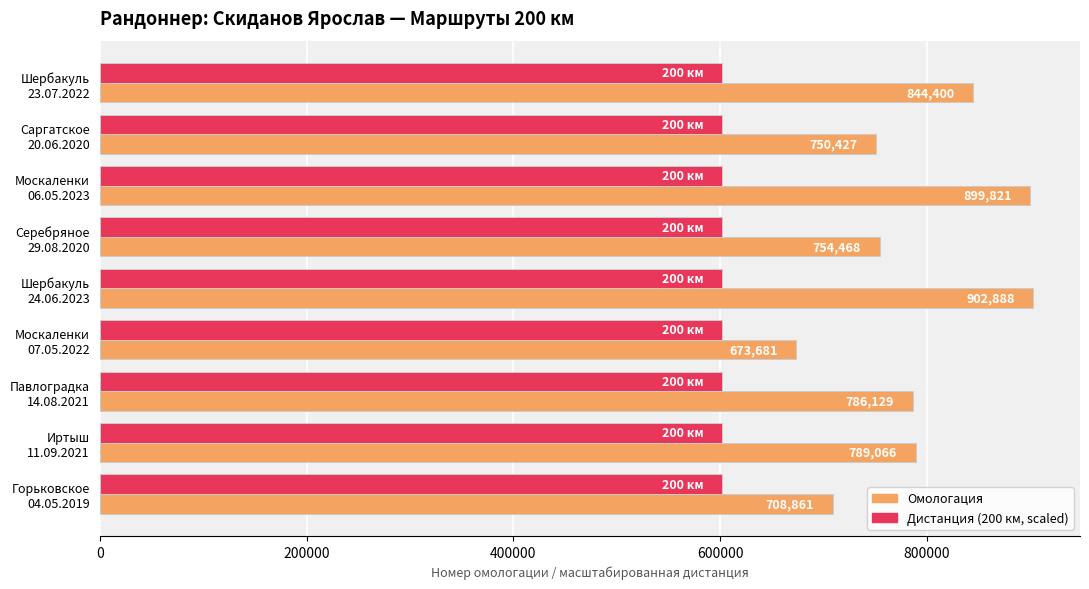

At how many categories does at least one series exceed 834839?

3